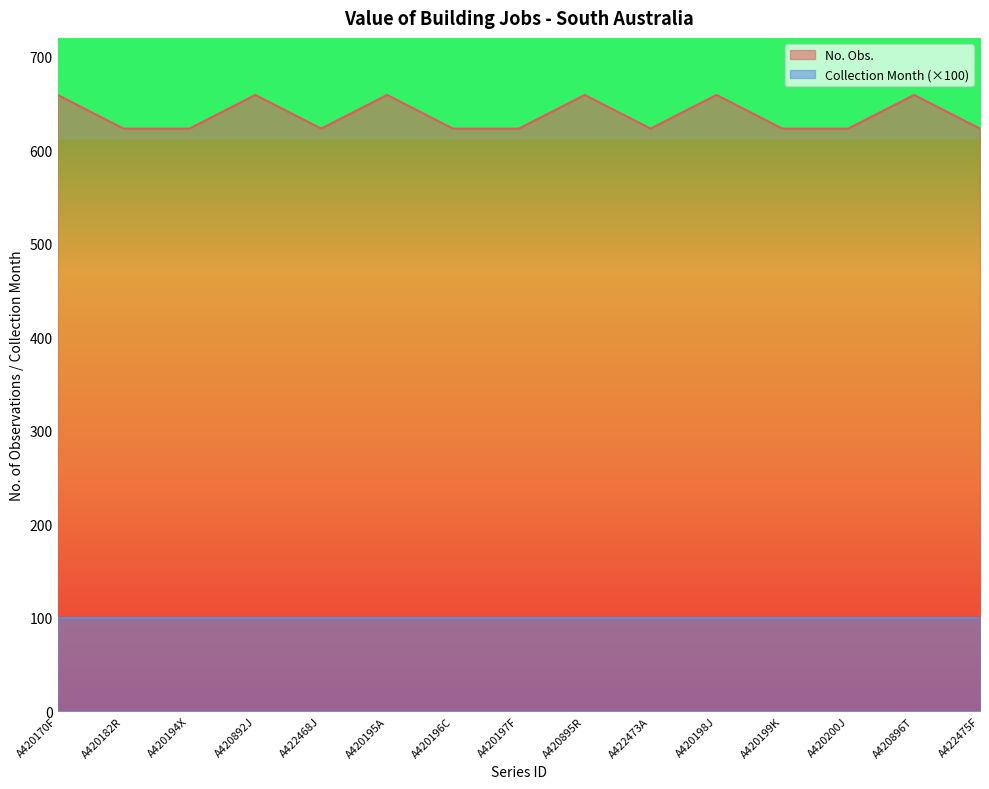

True or false: the data has more than 0 interior local peaks.

True